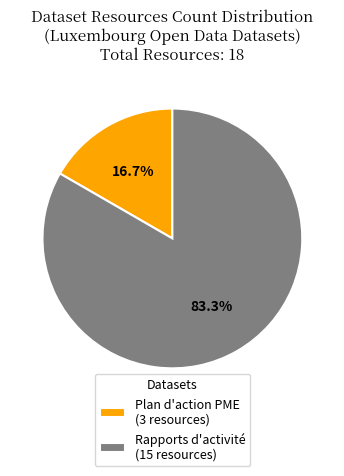

Which slice represents more than half of the pie?

Rapports d'activité (15 resources)